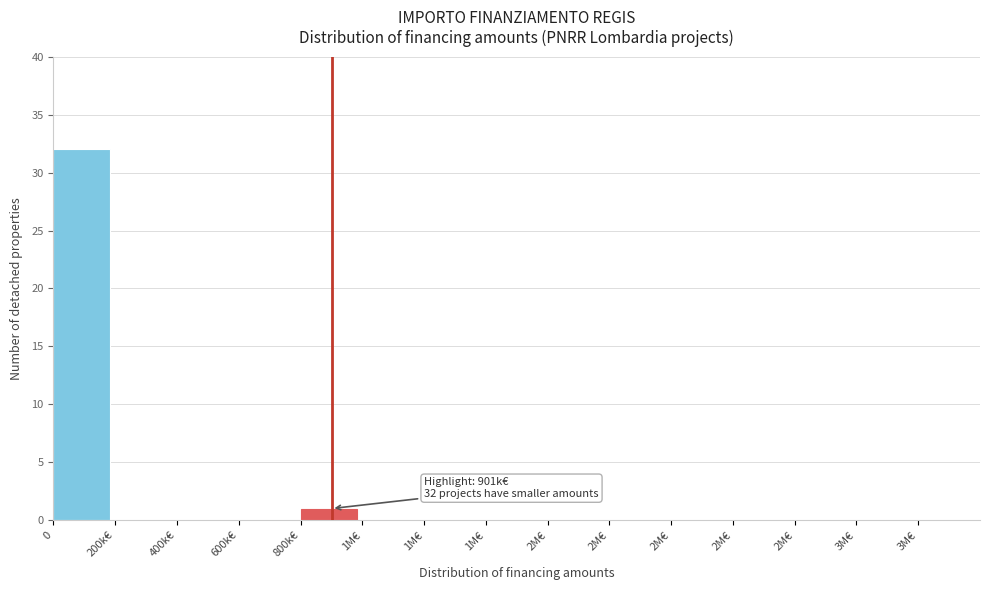

Count the number of data series in this chart.

1